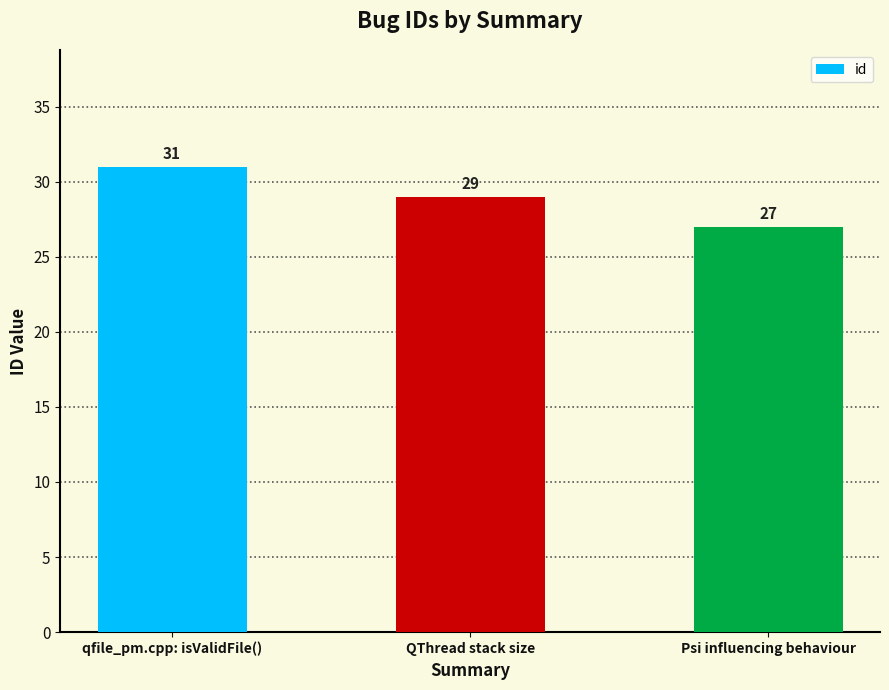

Rank the categories by value from highest to lowest.

qfile_pm.cpp: isValidFile(), QThread stack size, Psi influencing behaviour